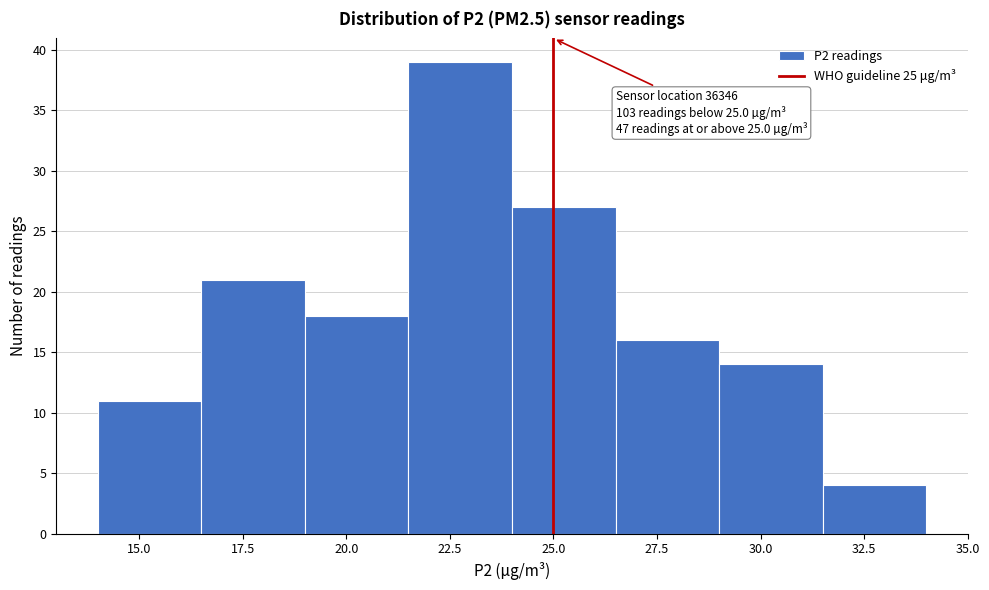

Over which range of the x-axis is the bar tallest?

21.5 to 24.0